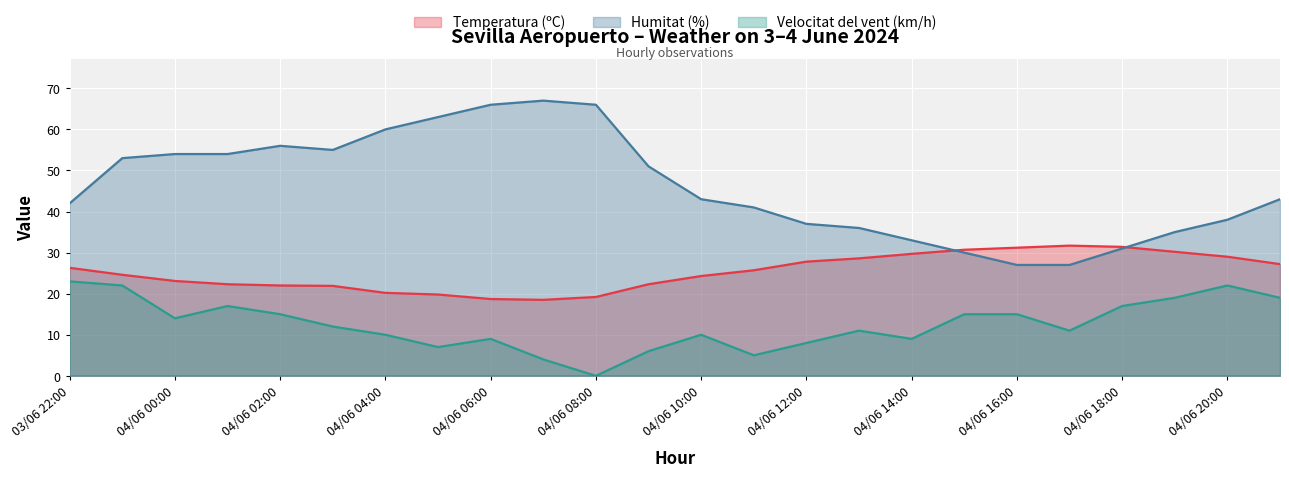

In Temperatura (ºC), how many points are lower than both neighbors (excluding endpoints)?

1